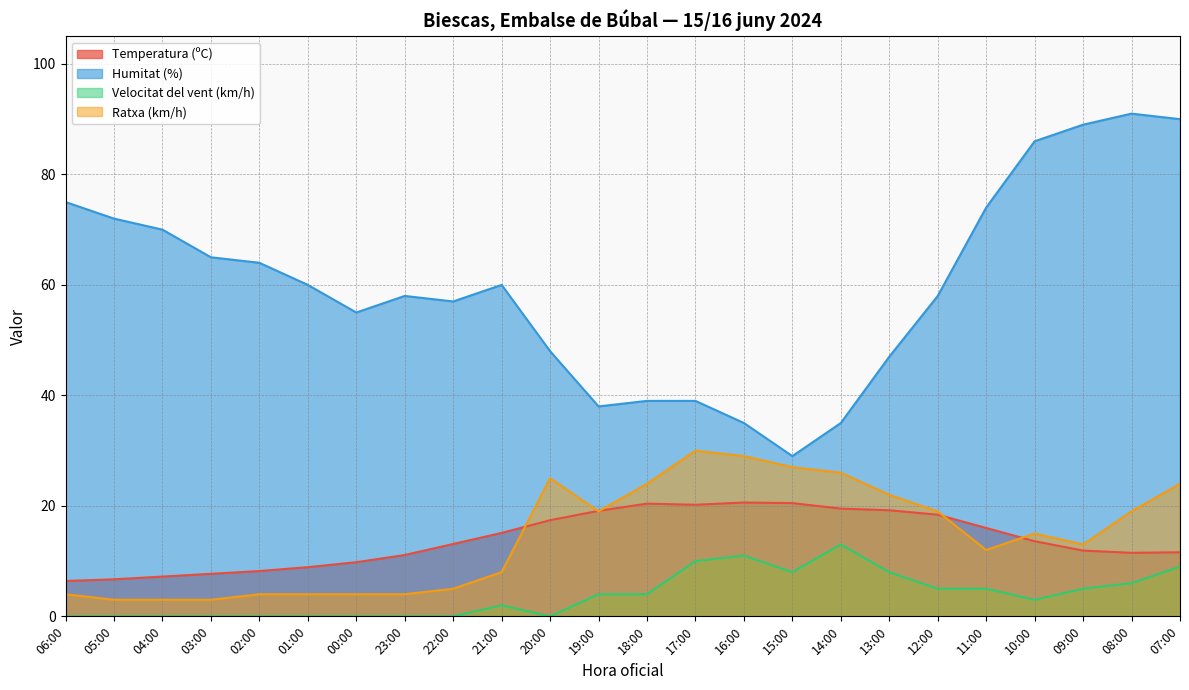

What is the highest value of the Velocitat del vent (km/h) series?

13.0